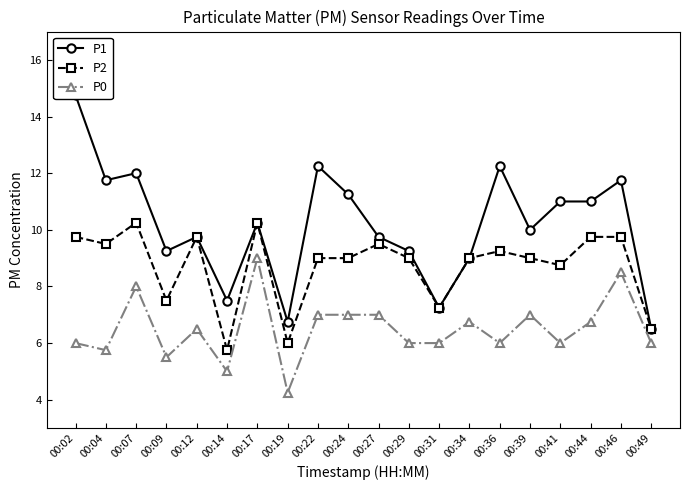

What is the greatest value displayed?

14.8